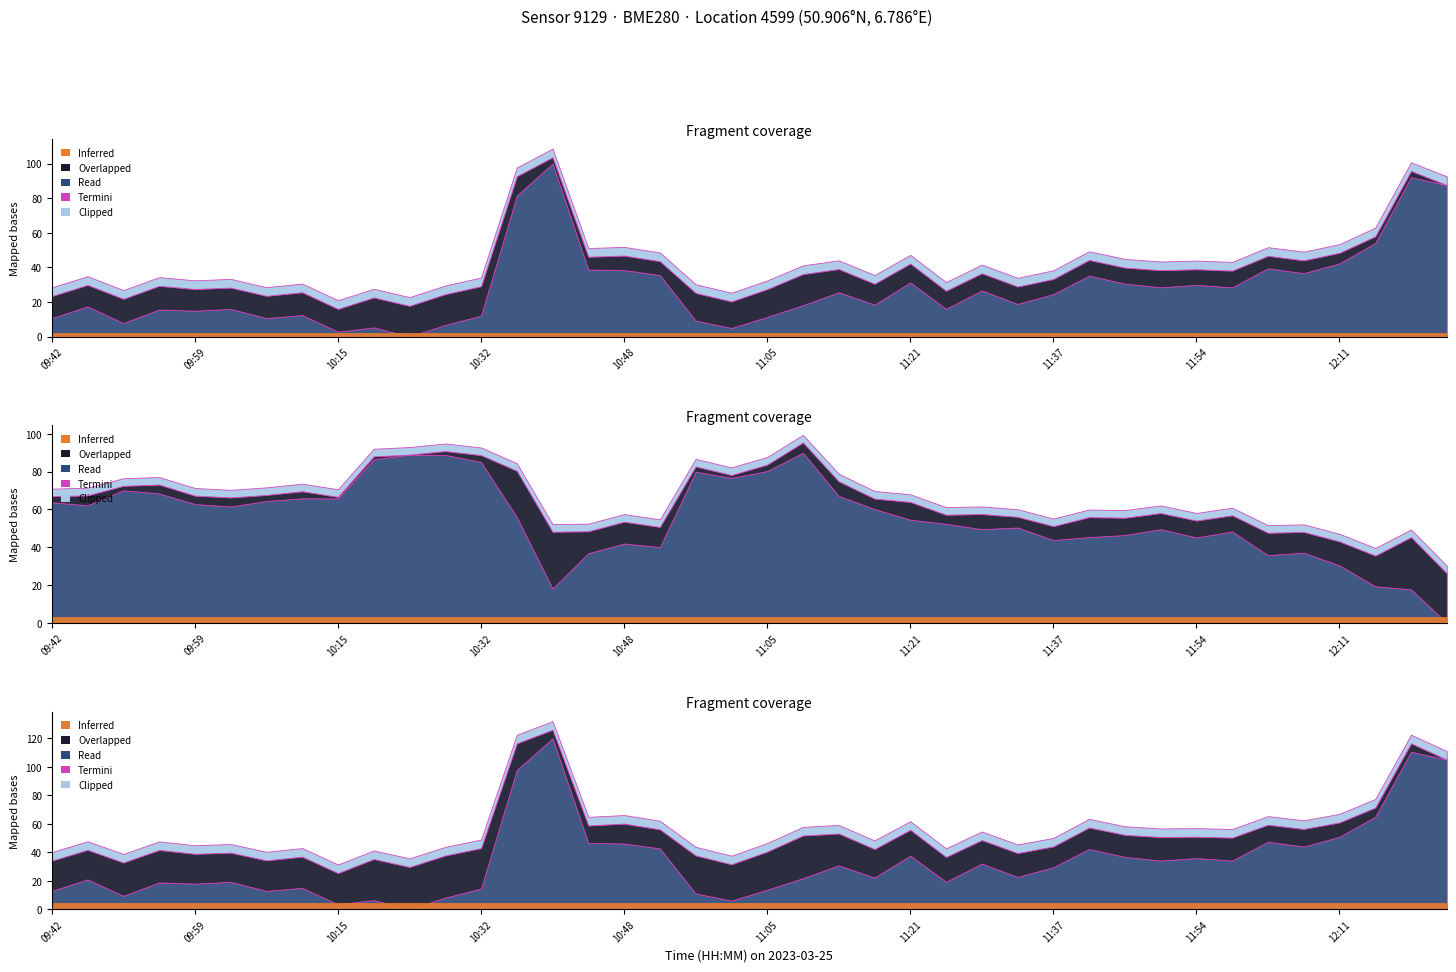

Which category has the lowest value across all series?

12:23